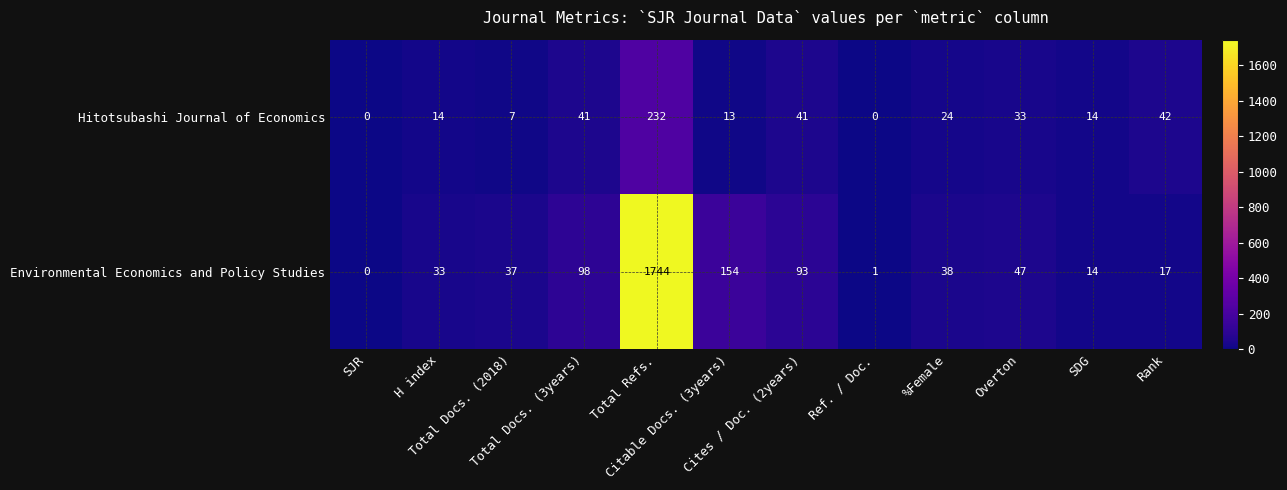

What is the difference between the maximum and minimum values in the Hitotsubashi Journal of Economics series?

232